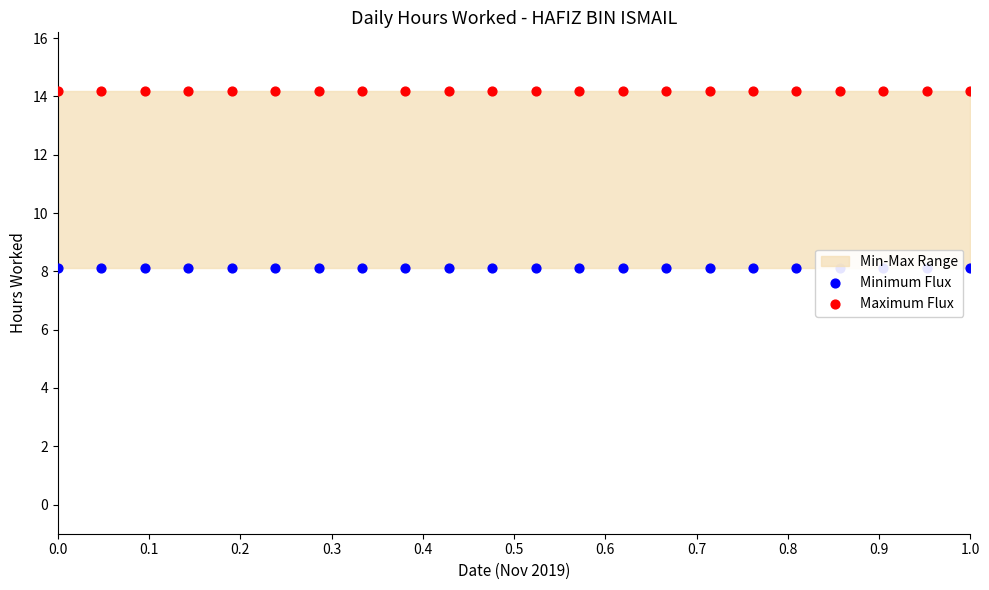

Which series reaches the maximum Y coordinate?

Maximum Flux